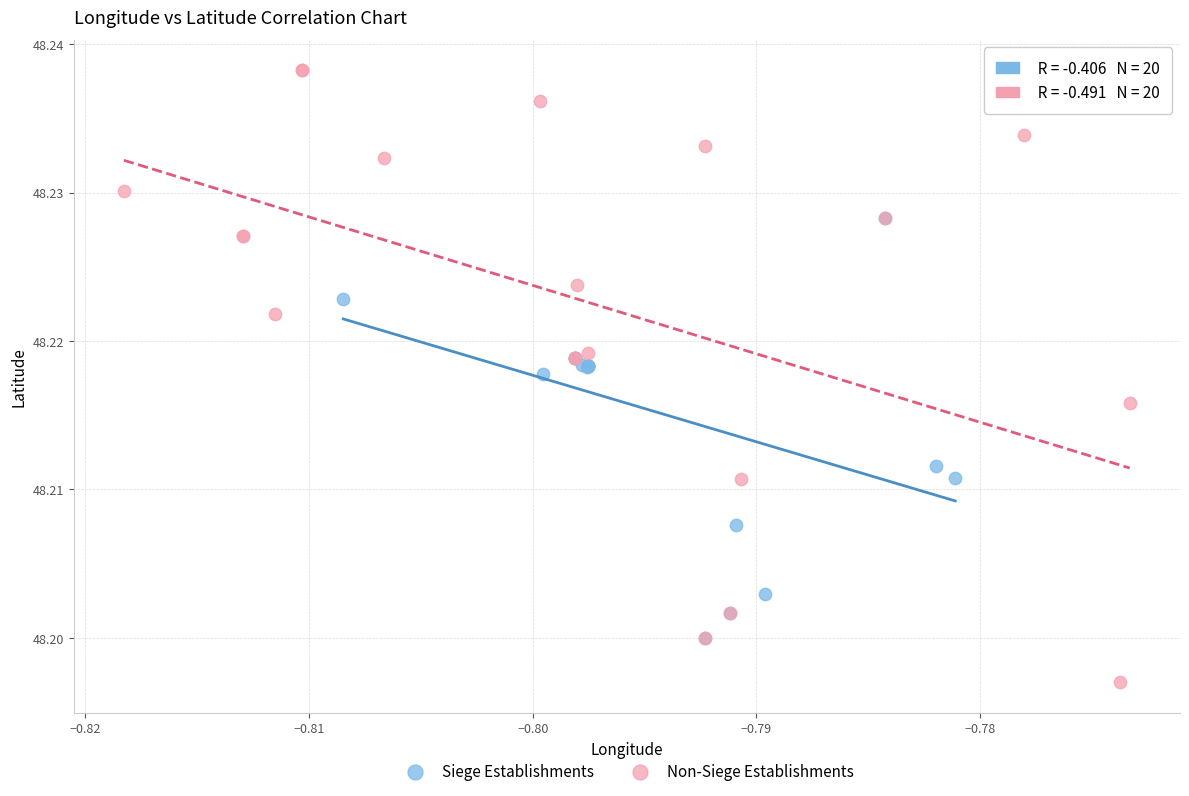

Which series contains the lowest Y value?

Non-Siege Establishments